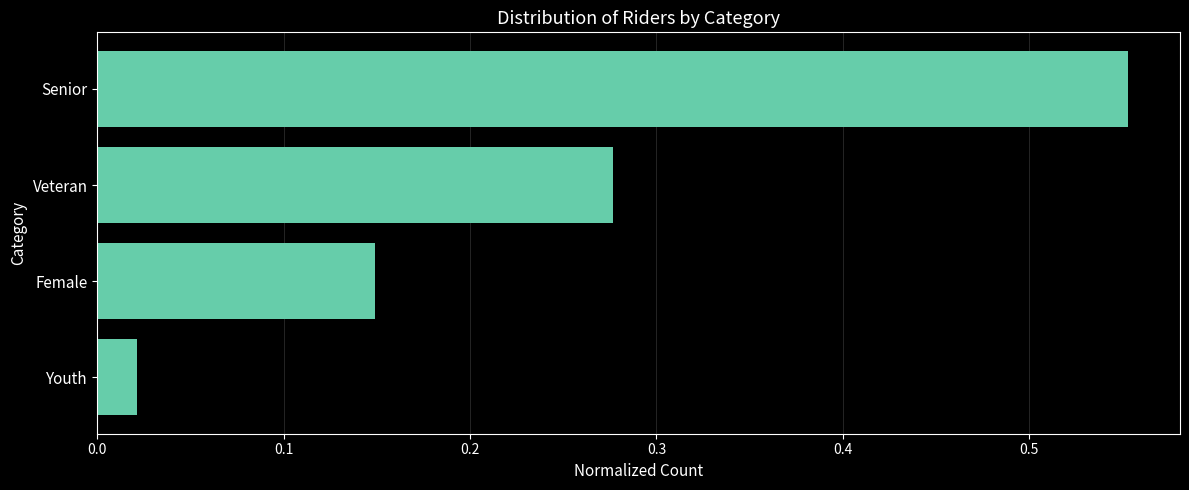

Is it true that the value at Female is 0.2?

False